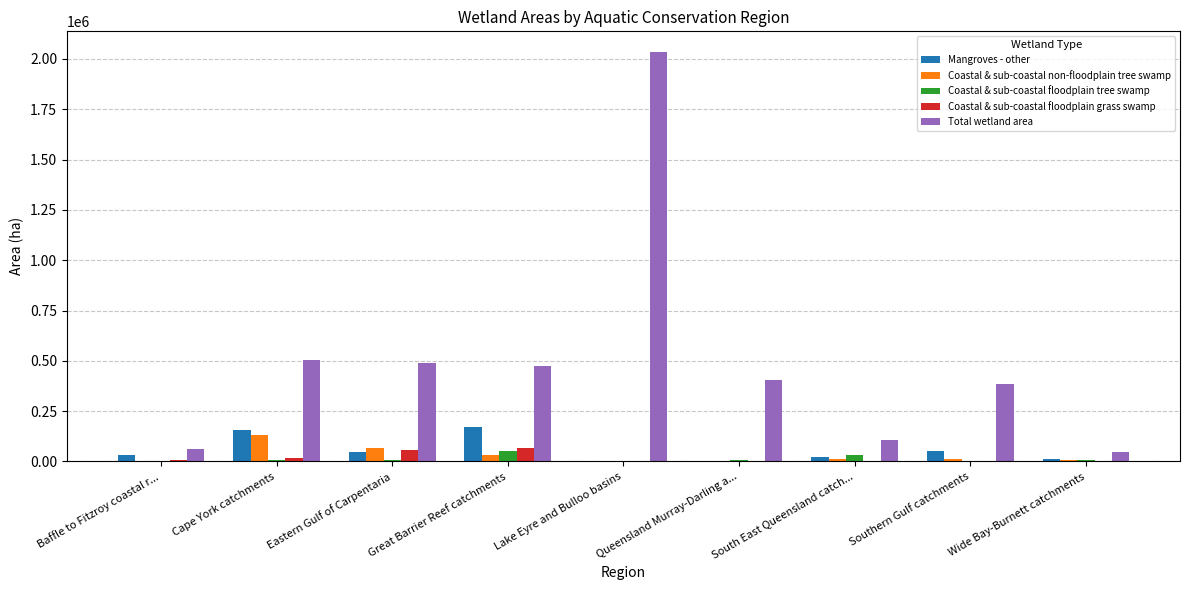

What is the sum of all Total wetland area values?

4506154